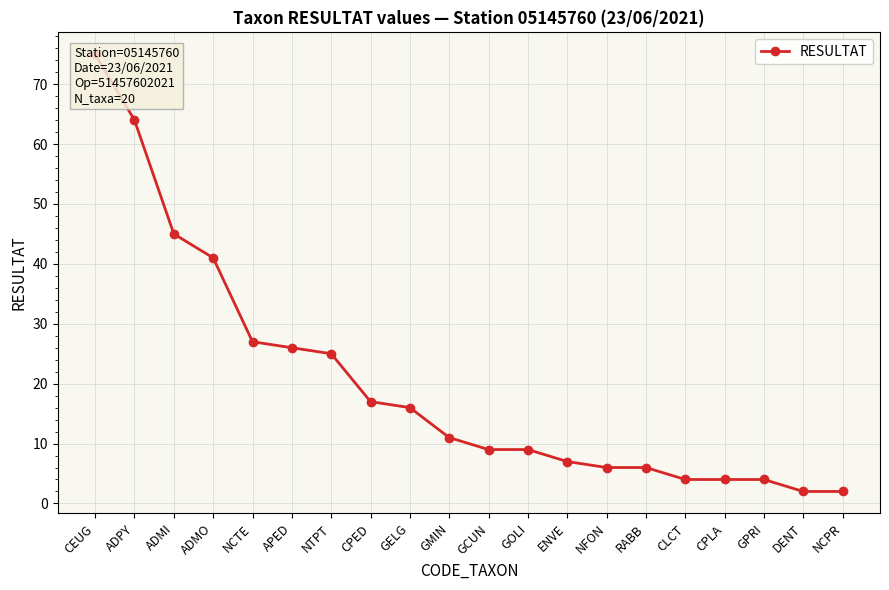

True or false: there are more than 2 points higher than both neighbors.

False